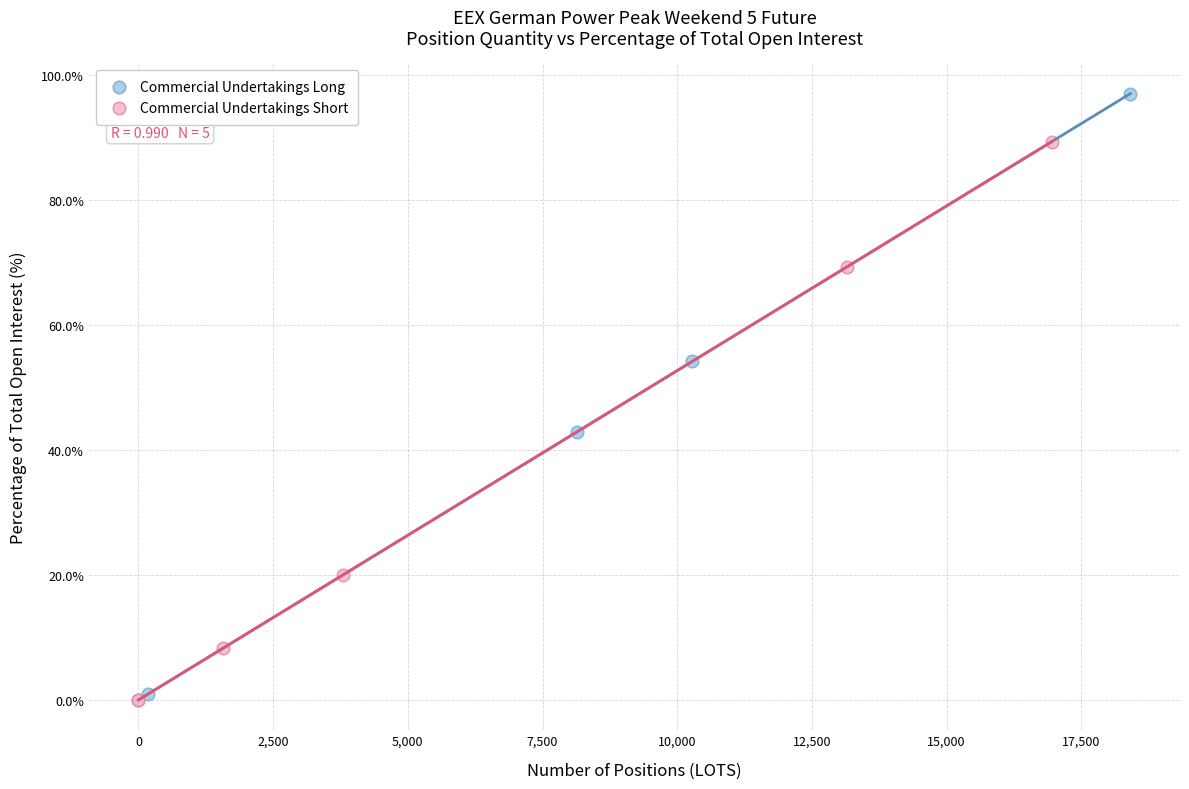

What are all the series names shown in the legend?

Commercial Undertakings Long, Commercial Undertakings Short